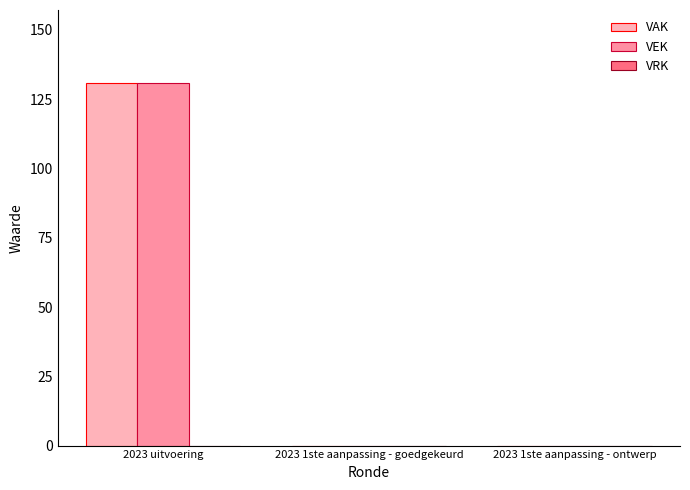

The value of VEK at 2023 1ste aanpassing - goedgekeurd is 0. True or false?

True